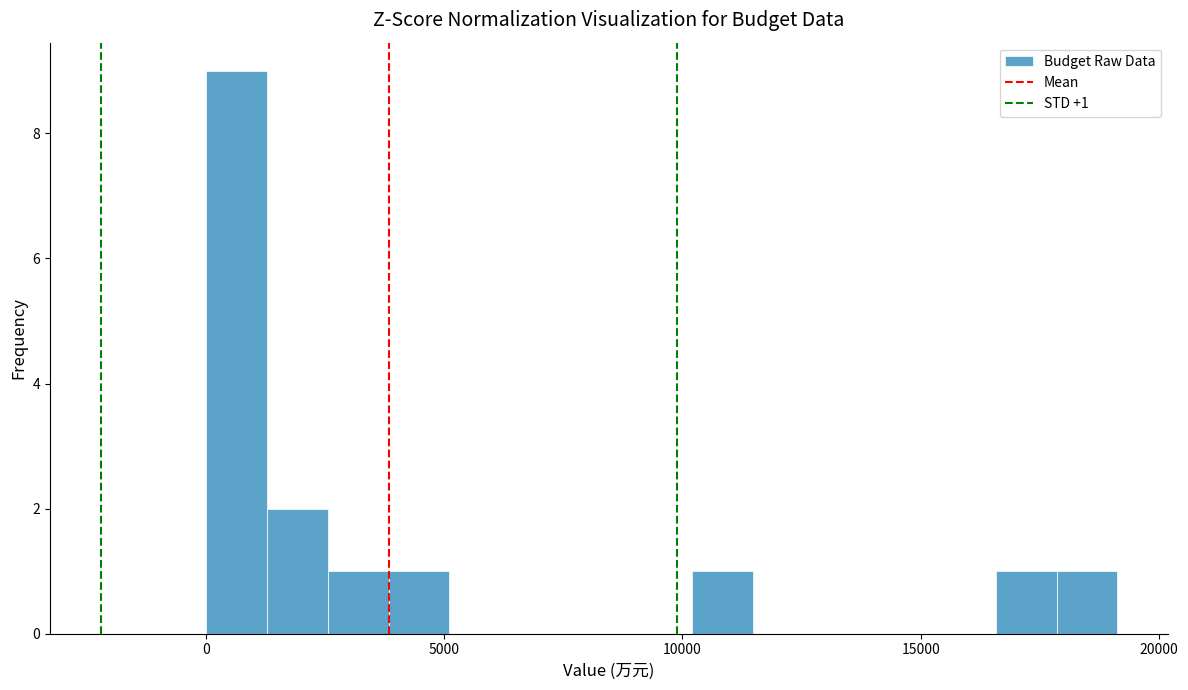

Read against the x-axis, roughly where is the centre of the tallest bar?

500